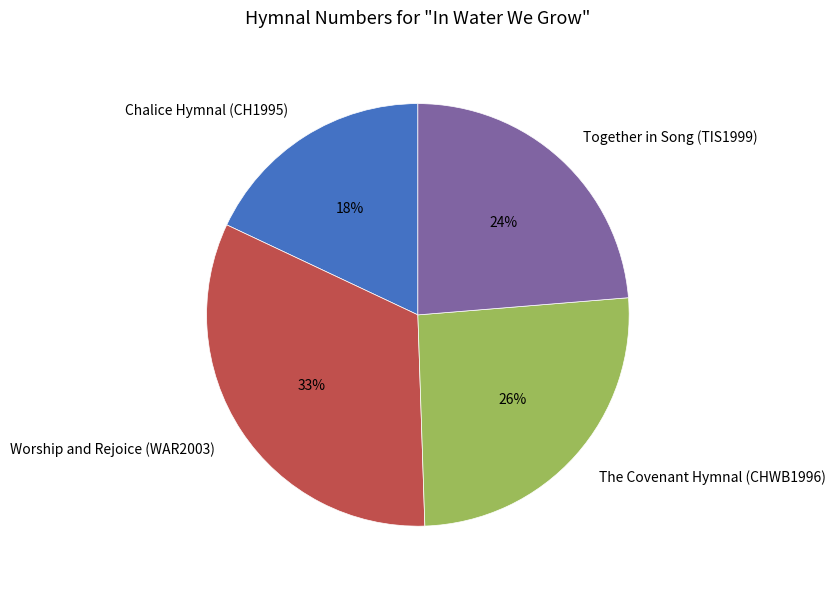

To the nearest percent, what percentage of the pie is Chalice Hymnal (CH1995)?

18%